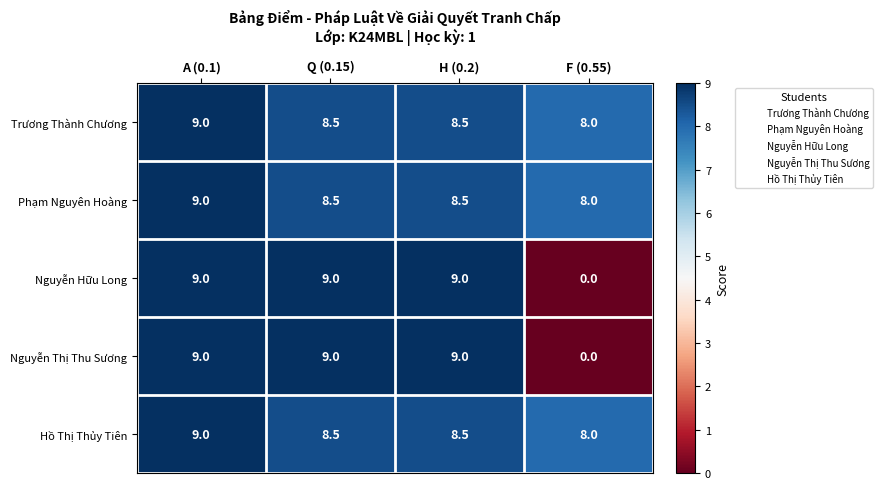

Which category has the lowest value across all series?

F (0.55)